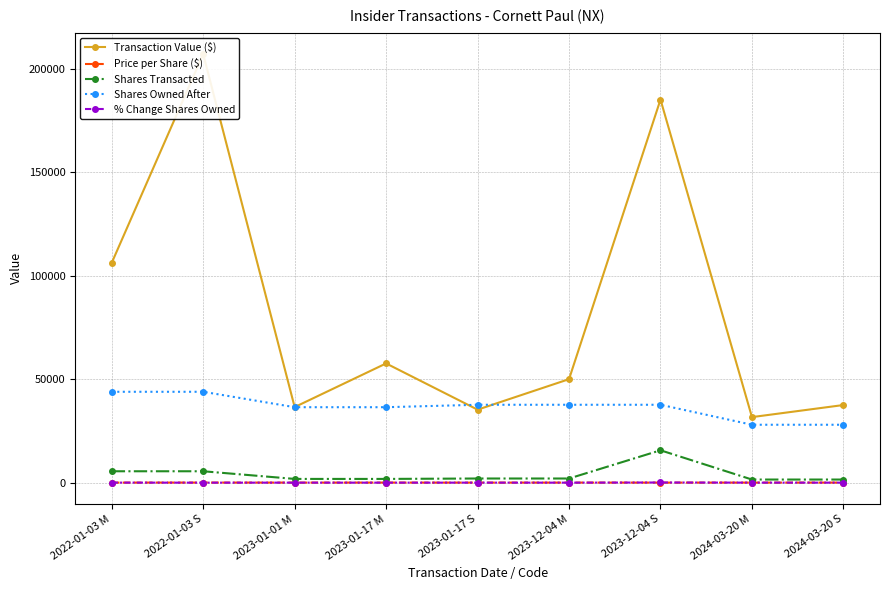

What is the average value of the Shares Owned After series?

36614.3